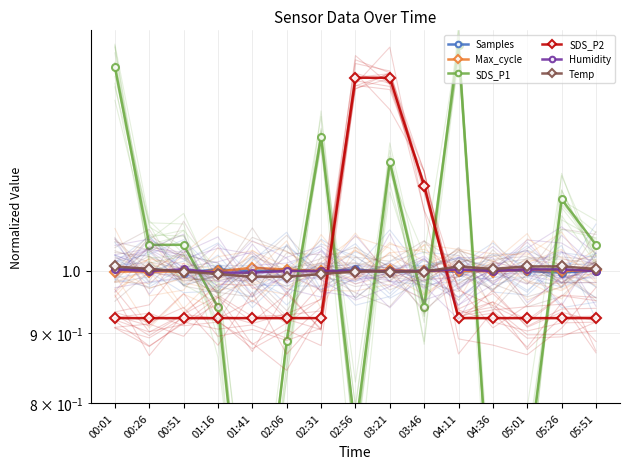

What is the sum of the SDS_P1 values at 05:01 and 05:51?

1.8